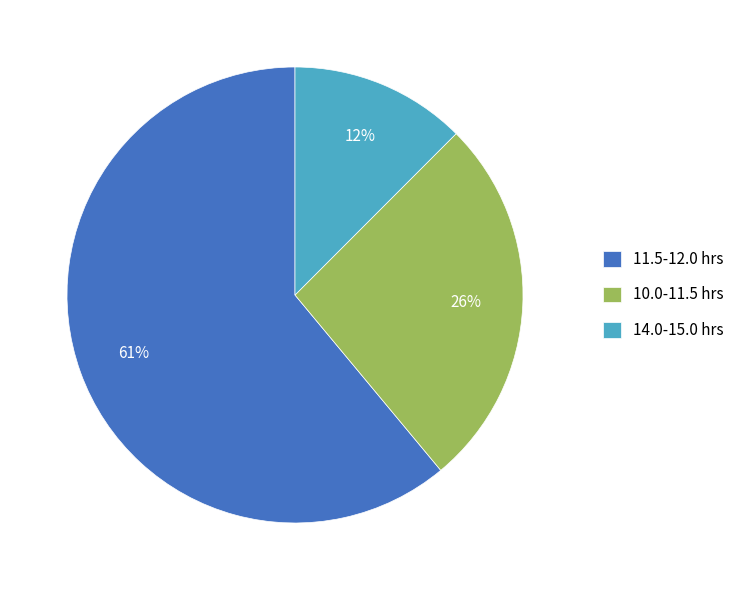

Is there any slice that represents more than half of the pie?

Yes